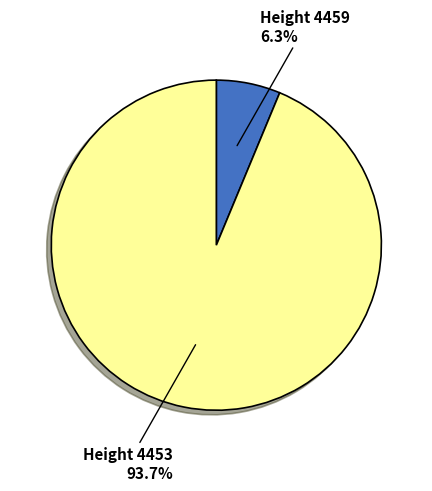

Which slice is the largest?

Height 4453